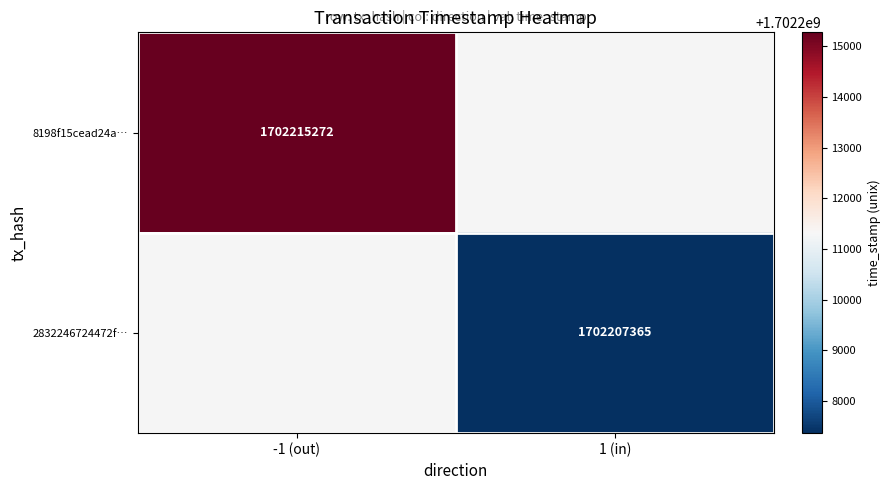

True or false: 8198f15cead24a… has a value of 1702215272 at -1 (out).

True